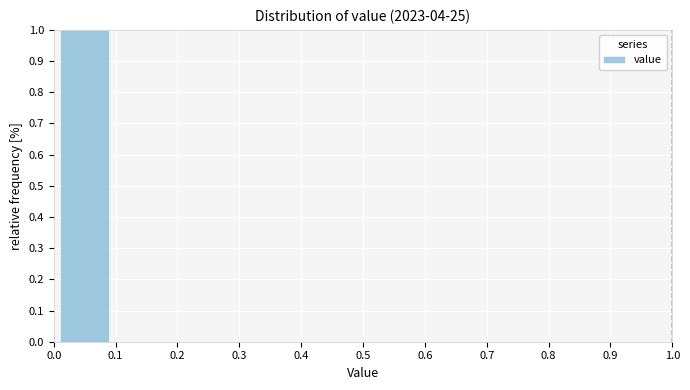

How tall is the bar that spans 0.0 to 0.1 on the x-axis? The values are not printed on the chart, so give them approximately, as read against the axis.

1